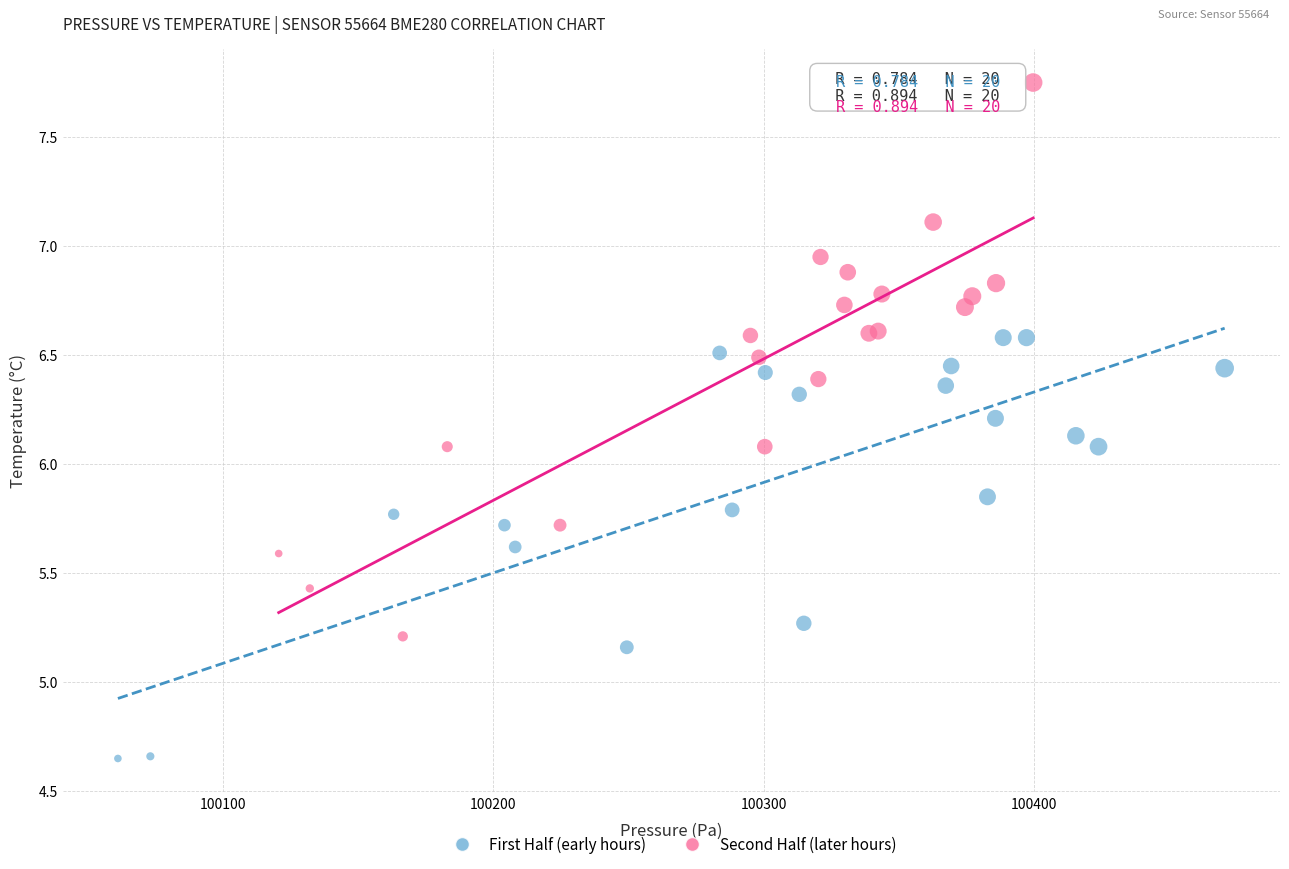

Which series contains the highest Y value?

Second Half (later hours)